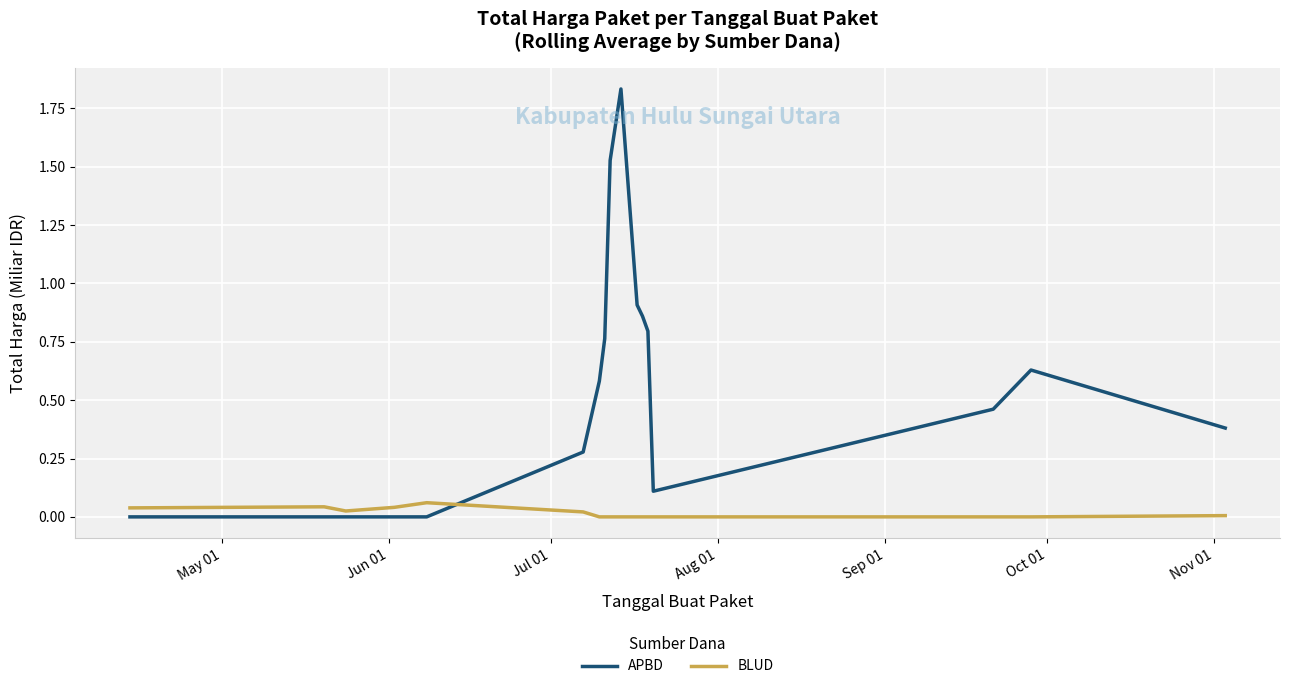

After their last crossing, which series has the higher values: BLUD or APBD?

APBD